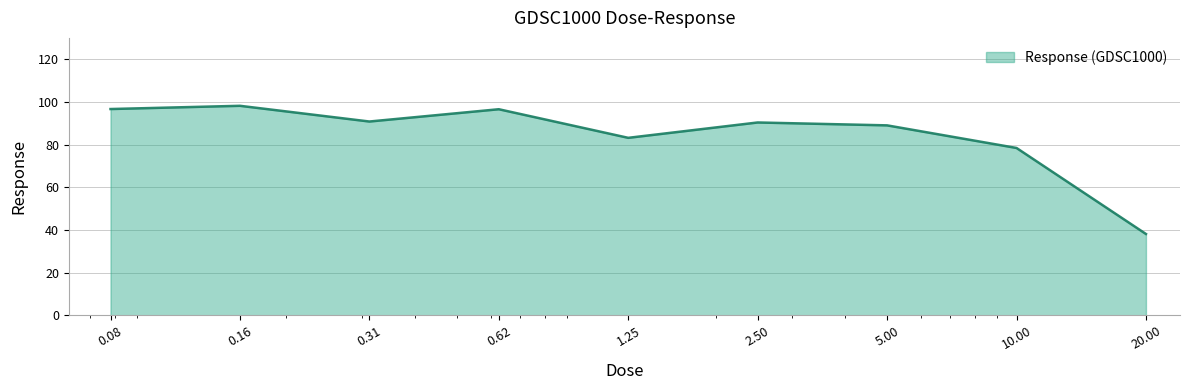

What is the greatest value displayed?

98.2